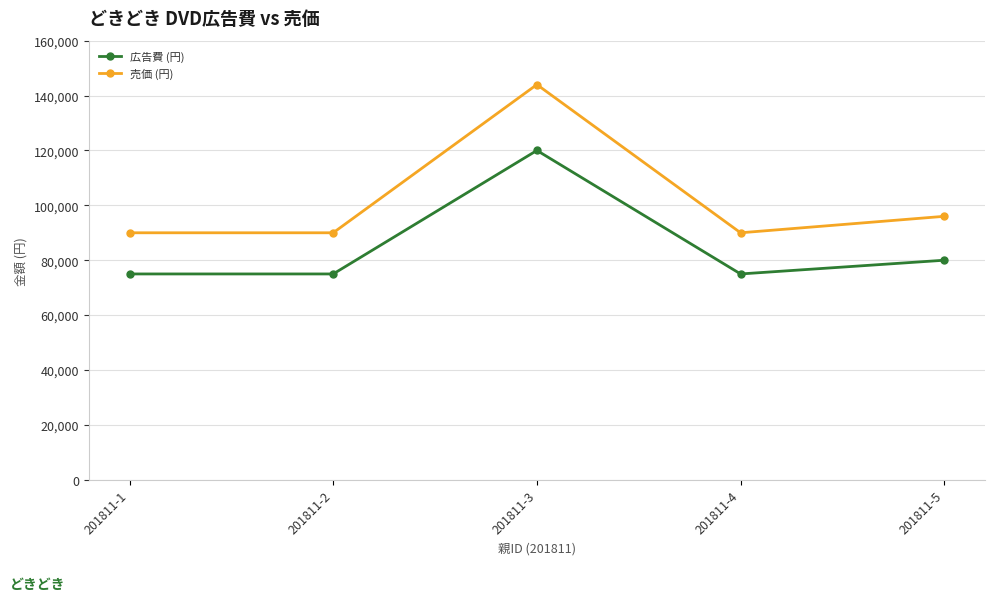

Reading left to right, list all the values displayed in this chart.

広告費 (円): 201811-1=75000	201811-2=75000	201811-3=120000	201811-4=75000	201811-5=80000
売価 (円): 201811-1=90000	201811-2=90000	201811-3=144000	201811-4=90000	201811-5=96000